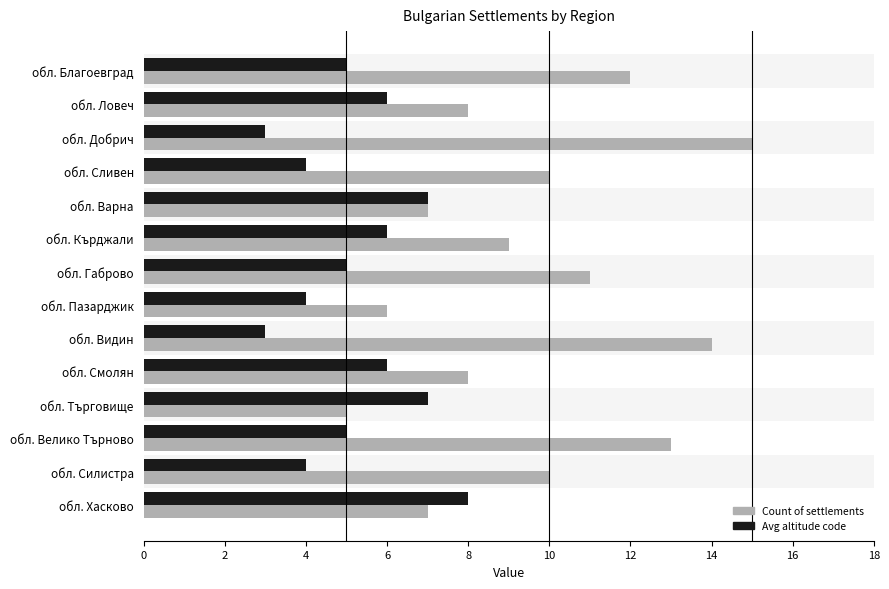

True or false: Count of settlements has a value of 6 at обл. Благоевград.

False